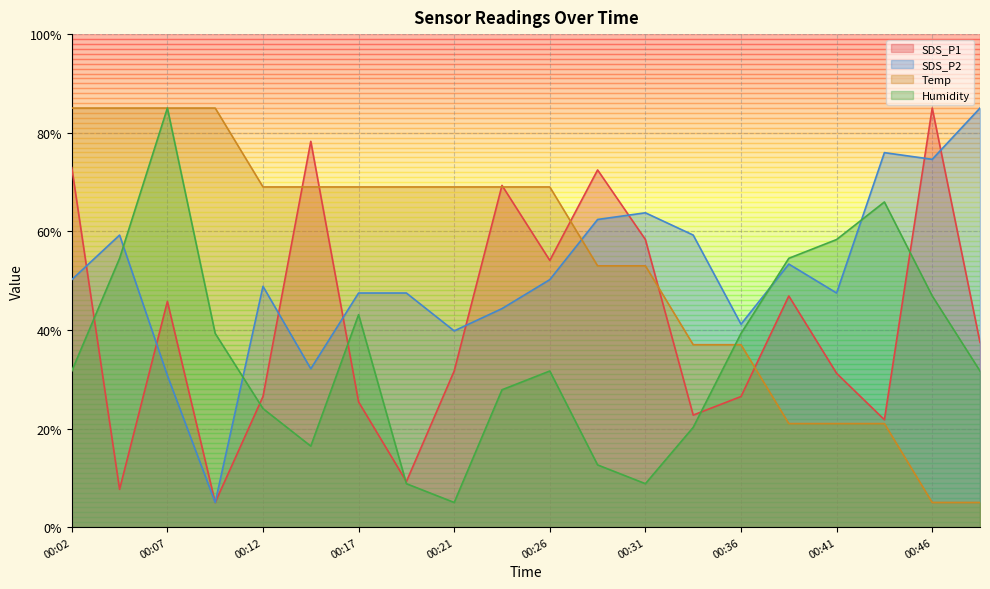

What value does the Temp series have at 00:44?

21.0